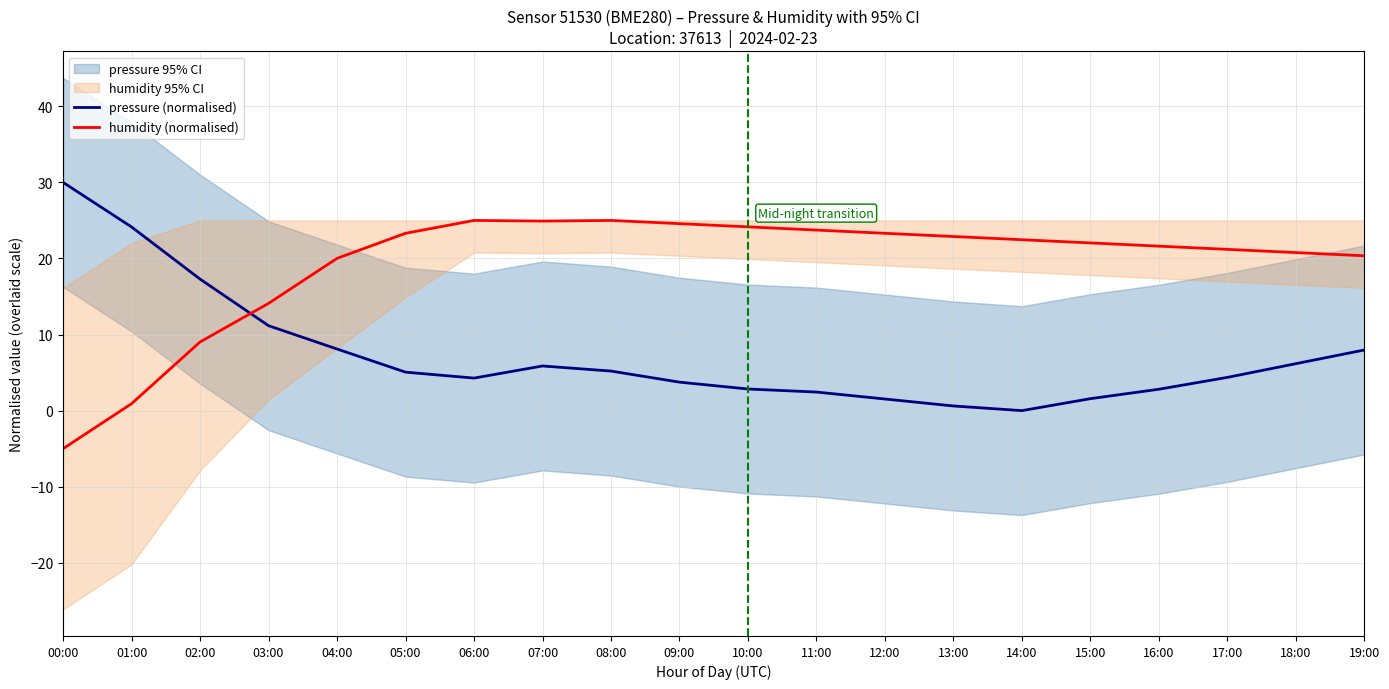

List the series in order of their peak value, lowest first.

humidity (normalised), pressure (normalised)